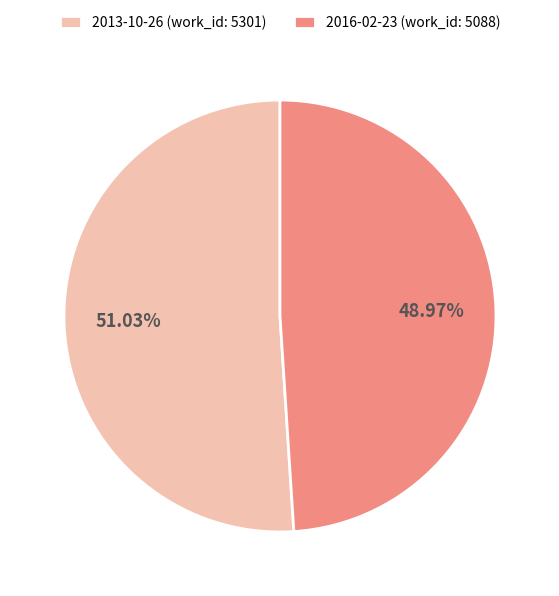

To the nearest percent, what is the average slice percentage?

50%